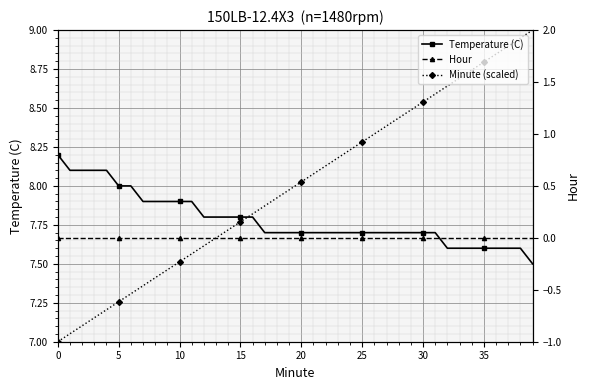

How many lines are shown in the chart?

3